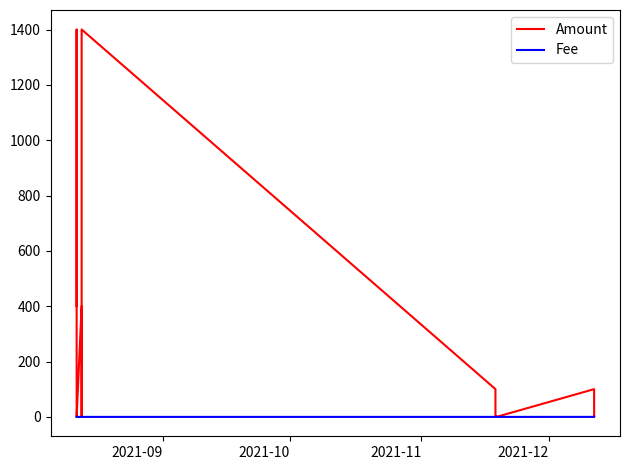

The value of Amount at 5 is 832.4. True or false?

False